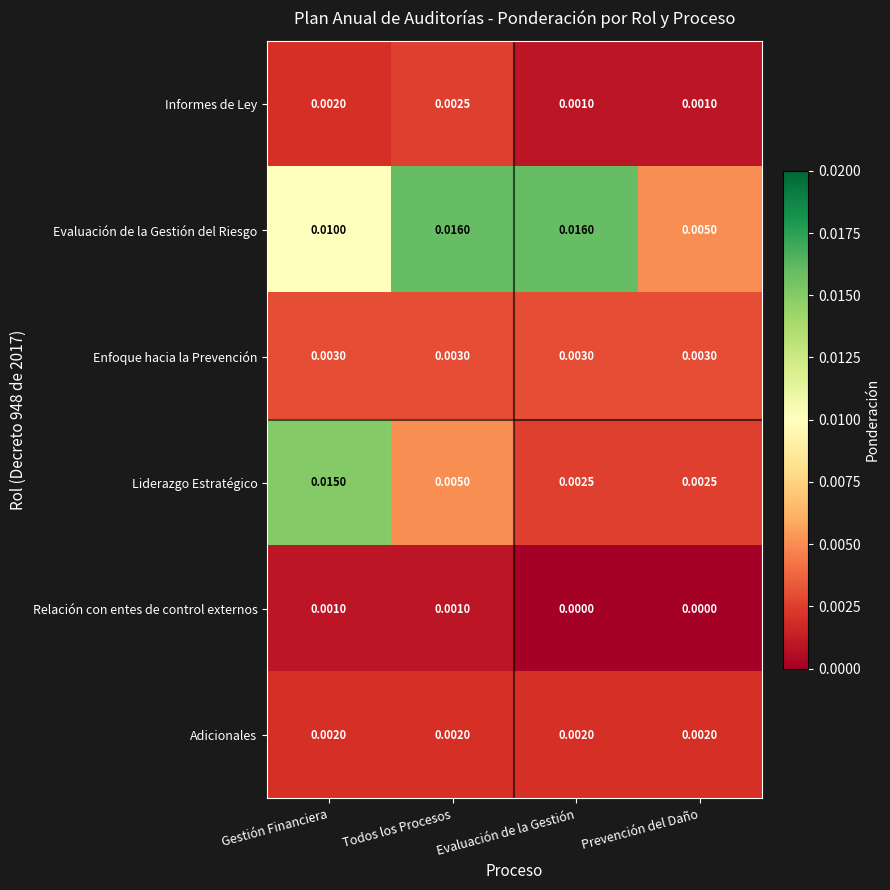

Rank the series by their maximum value, from highest to lowest.

Evaluación de la Gestión del Riesgo, Liderazgo Estratégico, Enfoque hacia la Prevención, Informes de Ley, Adicionales, Relación con entes de control externos